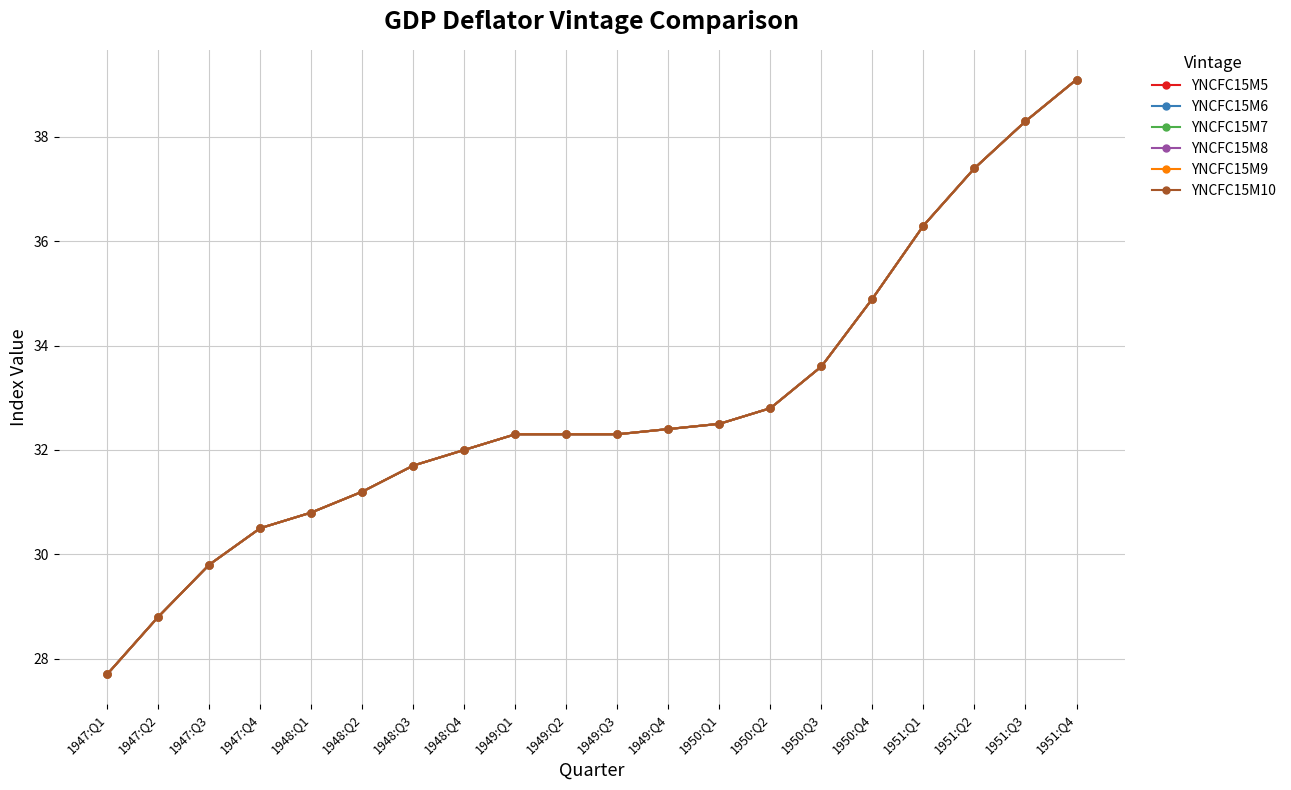

What is the label of the 16th point from the right?

1948:Q1